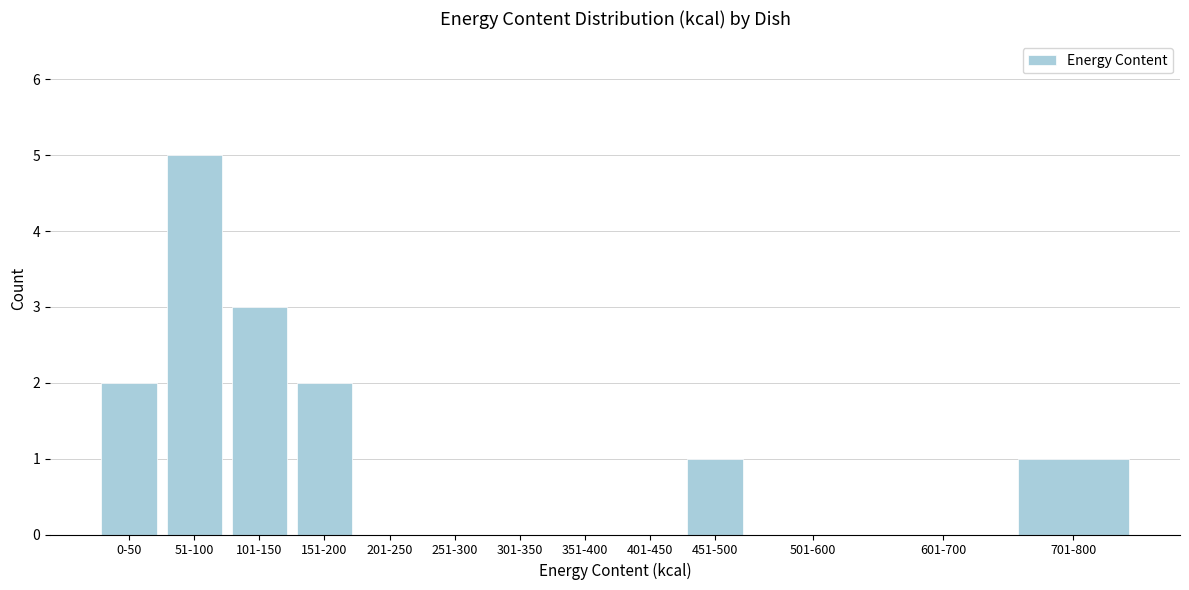

Reading right to left, transcribe all the data shown in this chart.

701-800=1	601-700=0	501-600=0	451-500=1	401-450=0	351-400=0	301-350=0	251-300=0	201-250=0	151-200=2	101-150=3	51-100=5	0-50=2